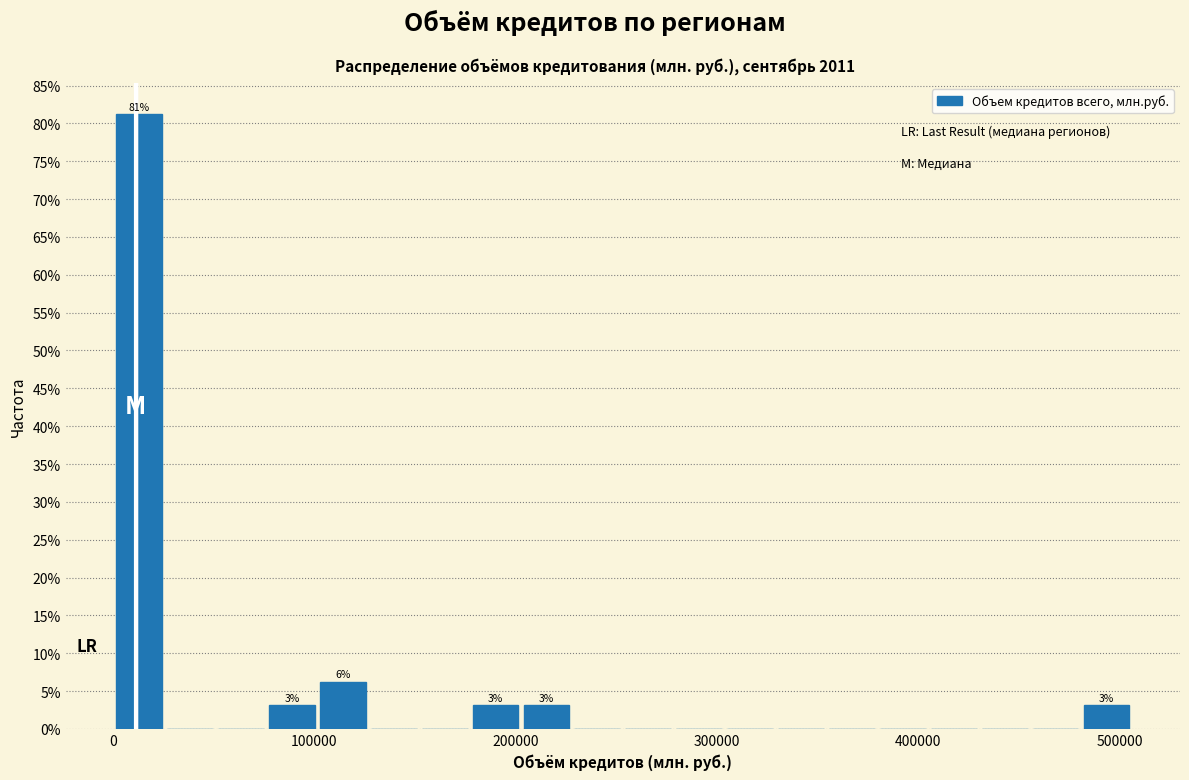

Read against the x-axis, roughly where is the centre of the tallest bar?

10000